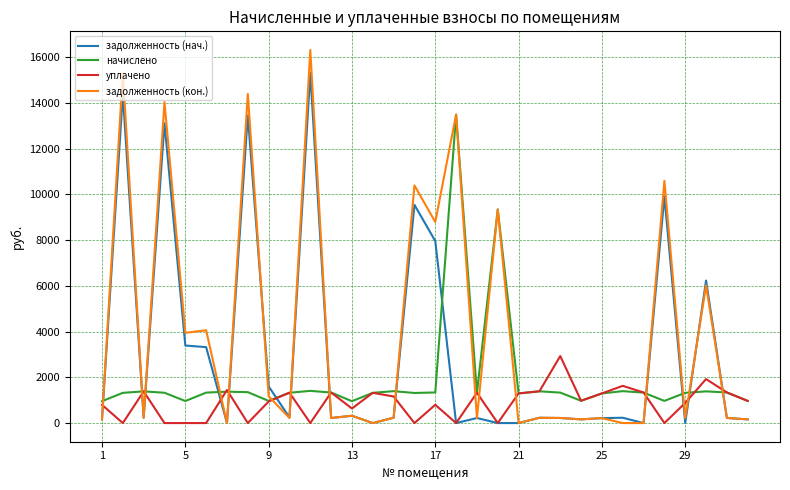

How many times do задолженность (нач.) and начислено cross each other?

14